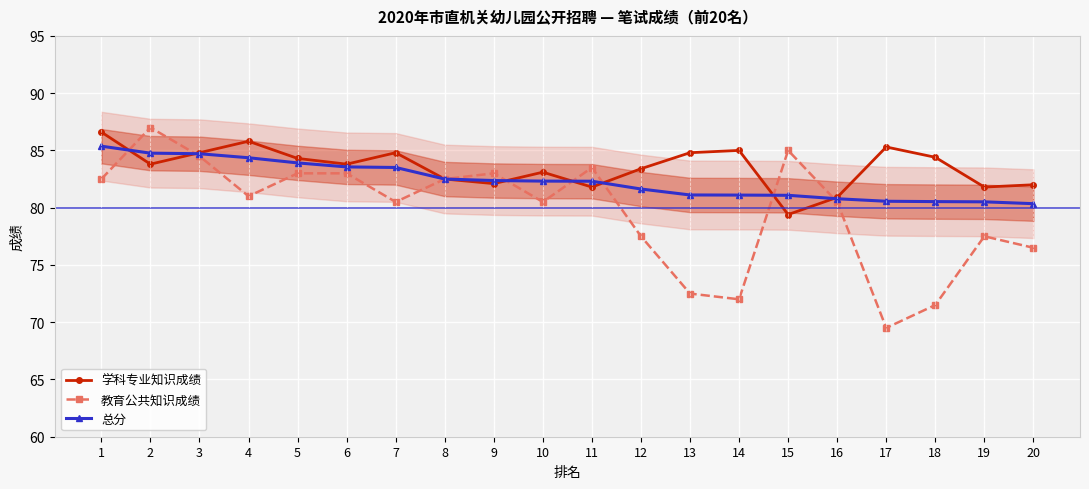

True or false: 学科专业知识成绩 has a value of 136.1 at 12.

False